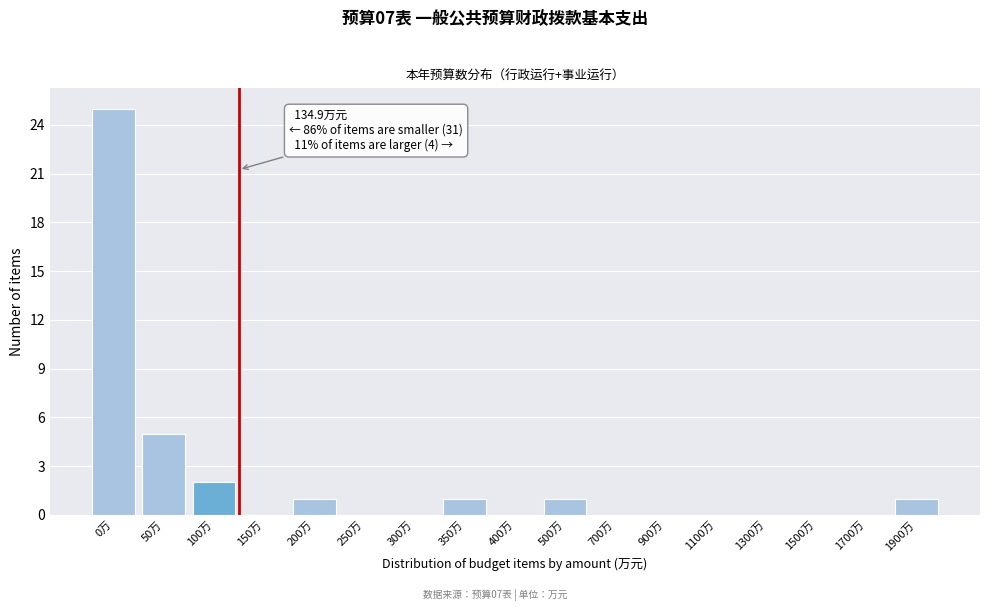

What is the sum of all values?

36